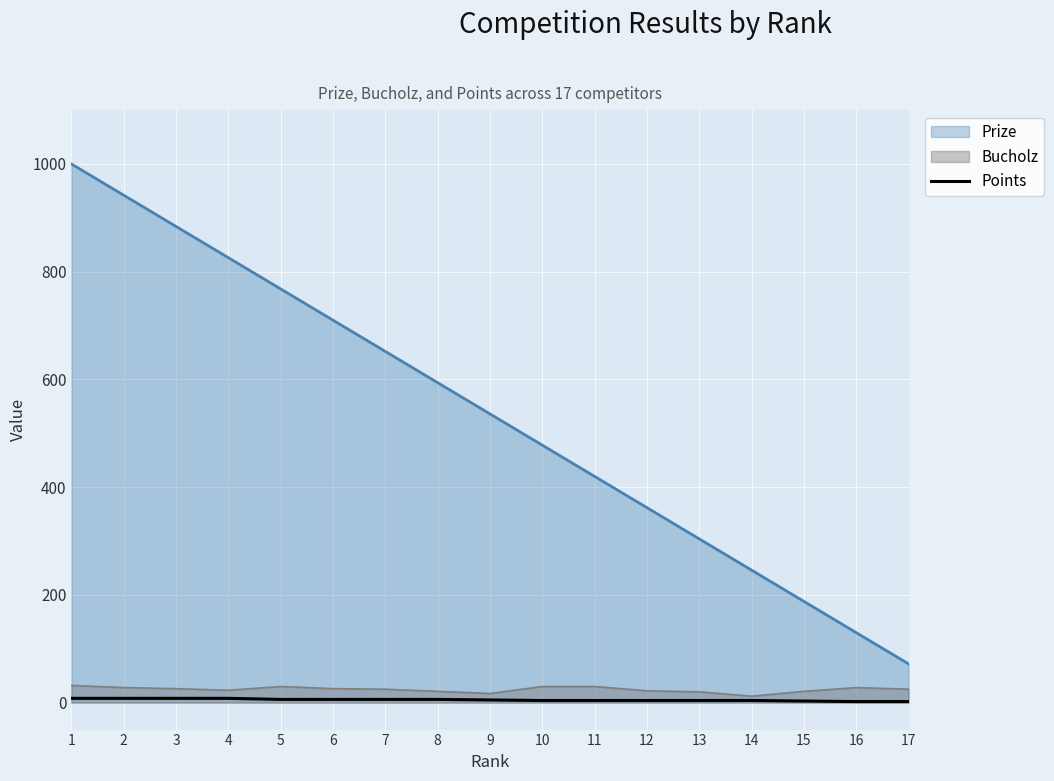

Which category has the highest value across all series?

1